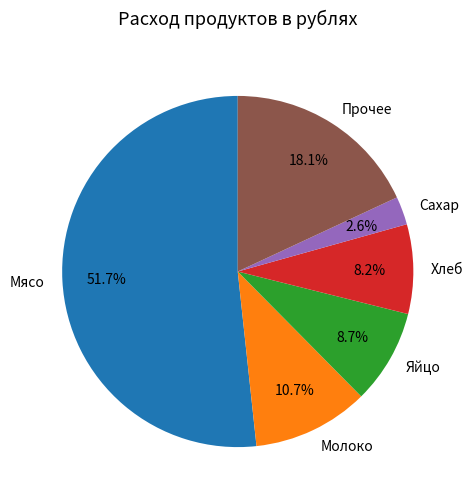

Is there any slice that represents more than half of the pie?

Yes